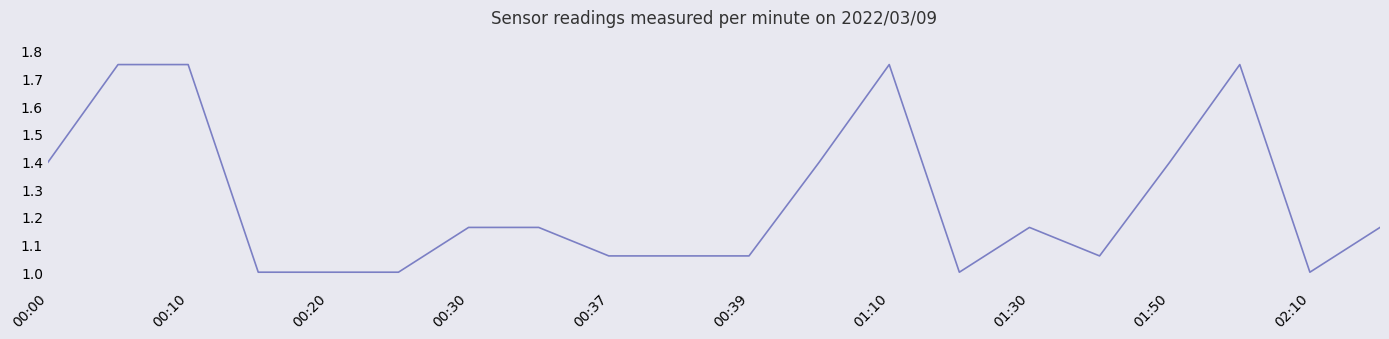

What is the difference between the maximum and minimum values?

0.8